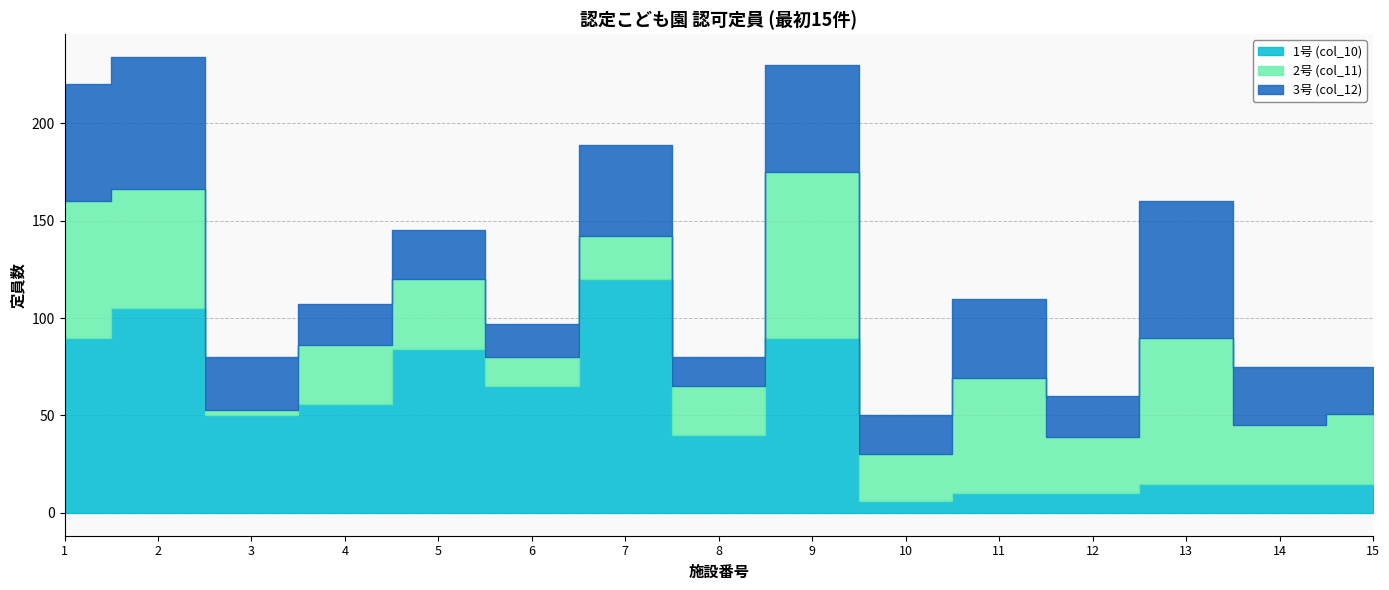

After their last crossing, which series has the higher values: 2号 (col_11) or 3号 (col_12)?

2号 (col_11)